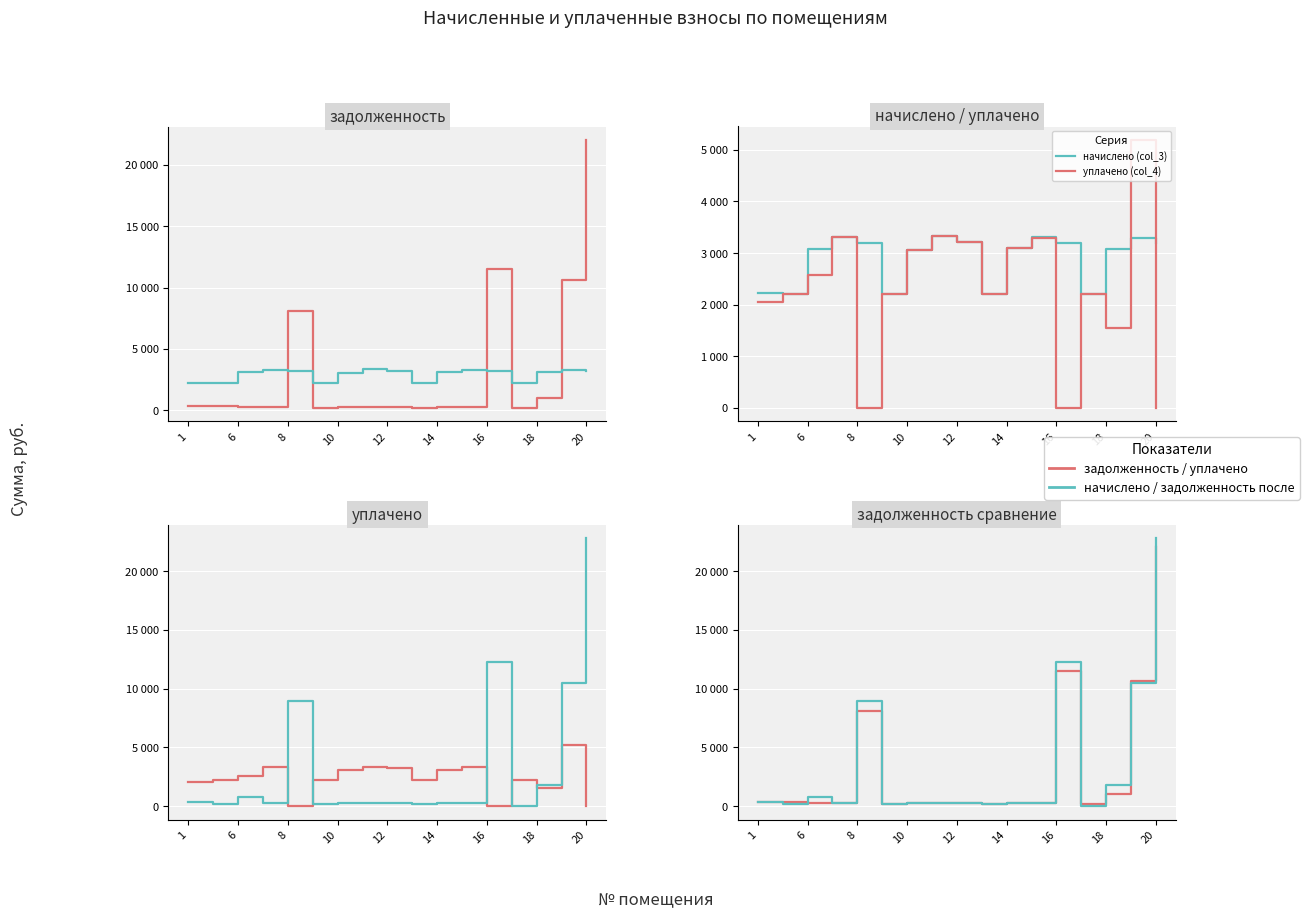

How many times do задолженность (col_1) and начислено (col_3) cross each other?

5